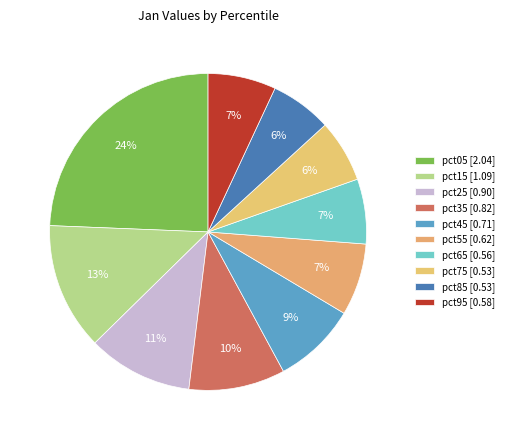

To the nearest percent, what is the combined percentage of pct65 and pct45?

15%